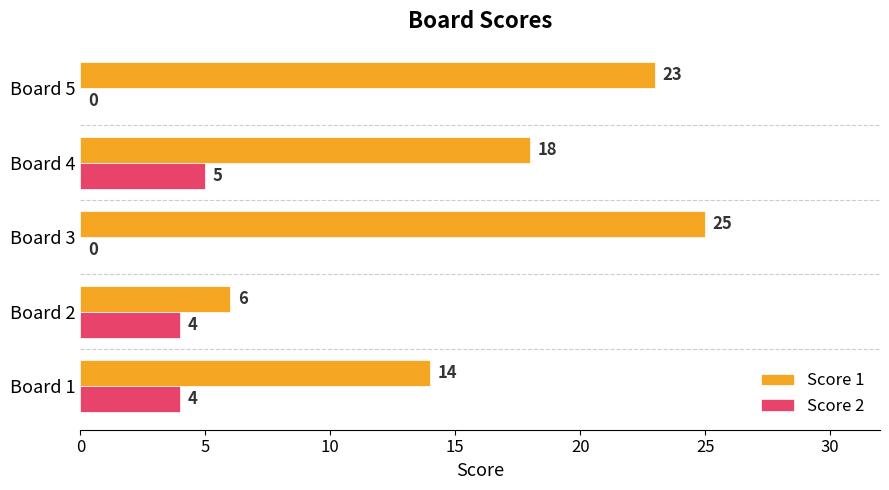

Which series changed the most between Board 2 and Board 3?

Score 1